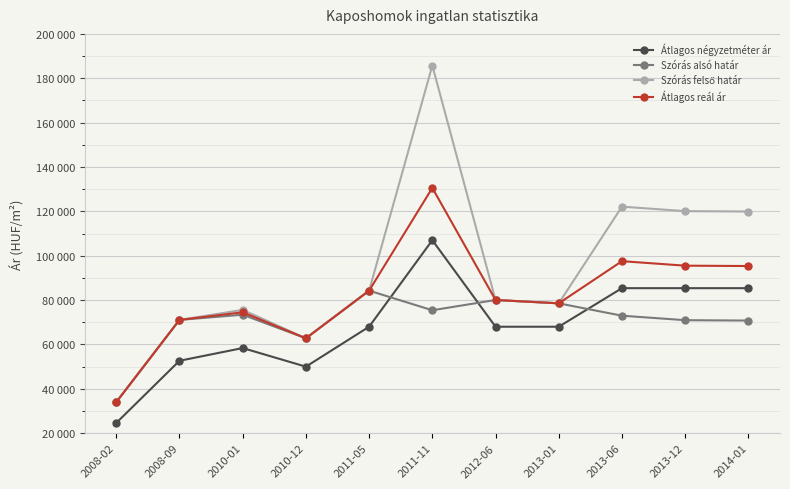

Is this an area chart (filled region under the line)?

No